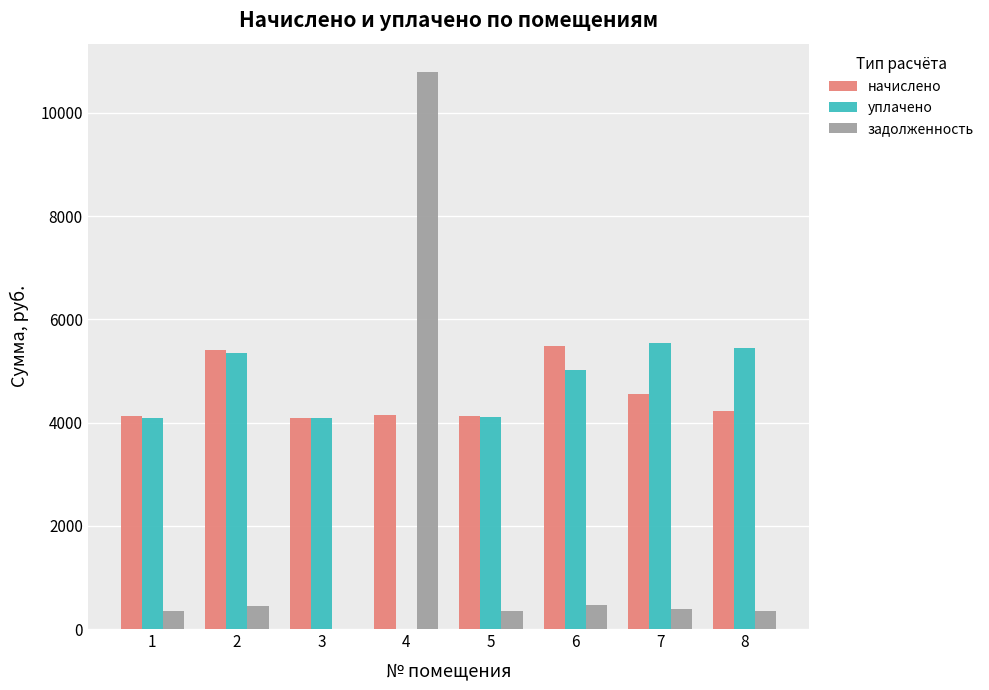

How many categories are shown in the chart?

8